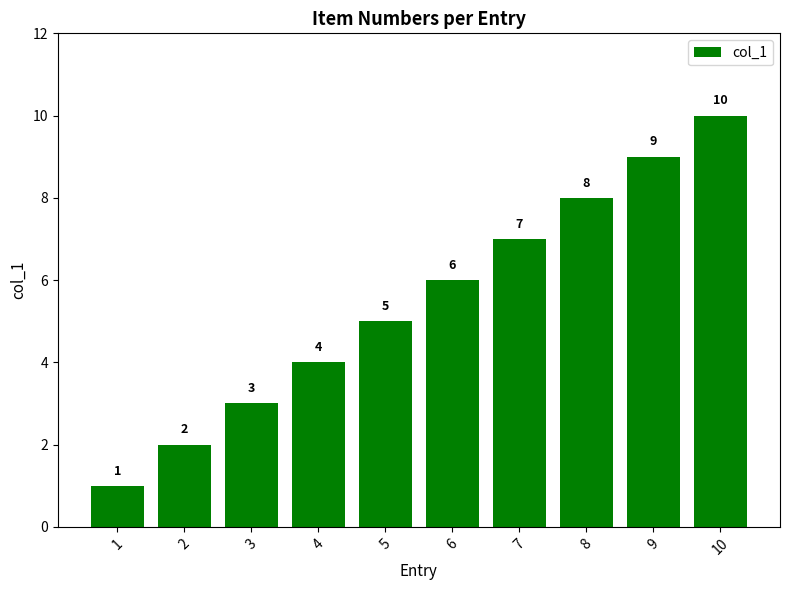

What is the sum of the values at 2 and 1?

3